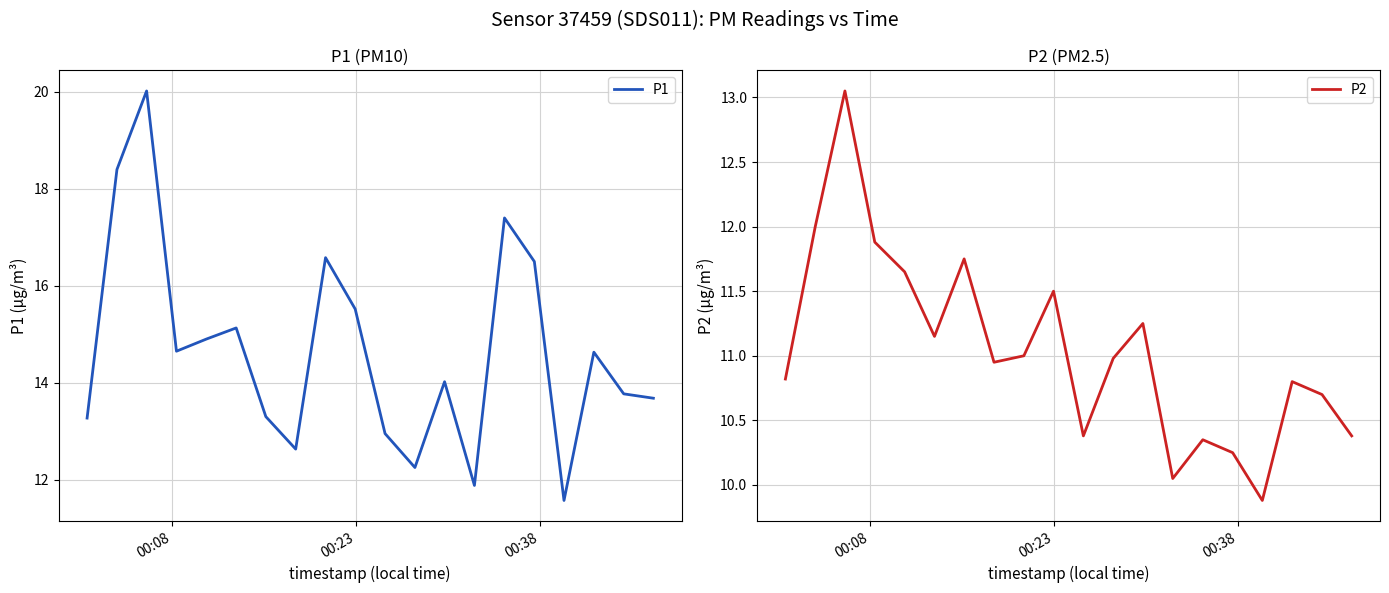

What is the maximum value for P1?

20.0